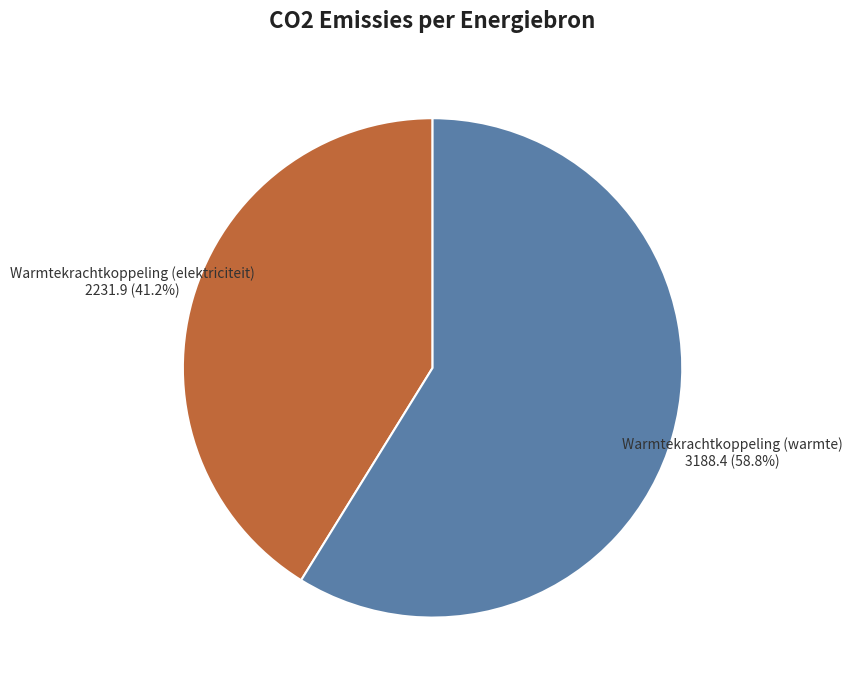

Is there any slice that represents more than half of the pie?

Yes